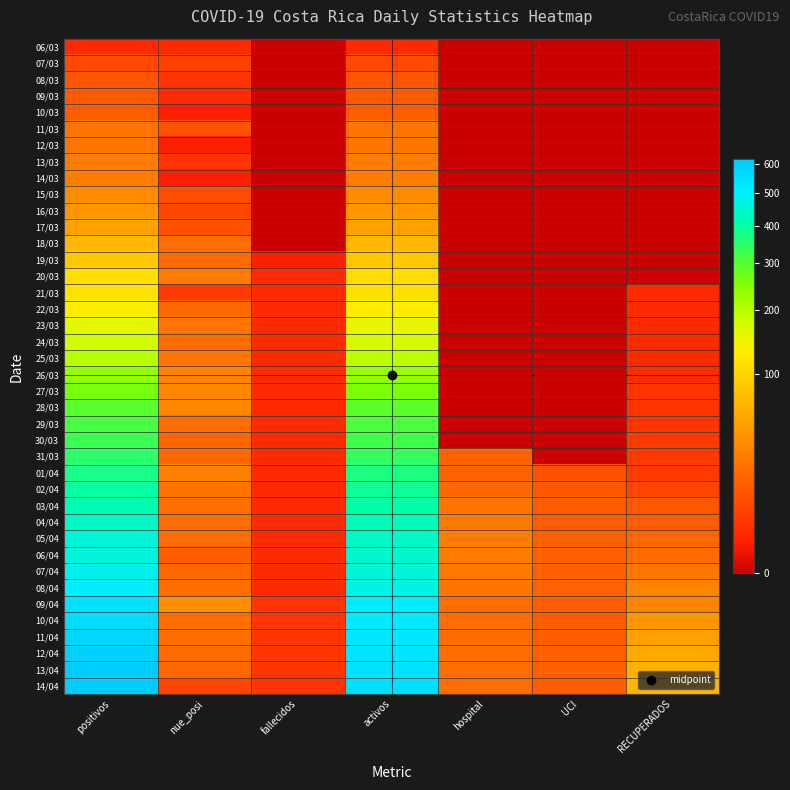

Reading right to left, extract all data points from this chart.

06/03: RECUPERADOS=0	UCI=0	hospital=0	activos=2	fallecidos=0	nue_posi=2	positivos=2
07/03: RECUPERADOS=0	UCI=0	hospital=0	activos=7	fallecidos=0	nue_posi=5	positivos=7
08/03: RECUPERADOS=0	UCI=0	hospital=0	activos=10	fallecidos=0	nue_posi=3	positivos=10
09/03: RECUPERADOS=0	UCI=0	hospital=0	activos=12	fallecidos=0	nue_posi=2	positivos=12
10/03: RECUPERADOS=0	UCI=0	hospital=0	activos=13	fallecidos=0	nue_posi=1	positivos=13
11/03: RECUPERADOS=0	UCI=0	hospital=0	activos=22	fallecidos=0	nue_posi=9	positivos=22
12/03: RECUPERADOS=0	UCI=0	hospital=0	activos=23	fallecidos=0	nue_posi=1	positivos=23
13/03: RECUPERADOS=0	UCI=0	hospital=0	activos=26	fallecidos=0	nue_posi=3	positivos=26
14/03: RECUPERADOS=0	UCI=0	hospital=0	activos=27	fallecidos=0	nue_posi=1	positivos=27
15/03: RECUPERADOS=0	UCI=0	hospital=0	activos=35	fallecidos=0	nue_posi=8	positivos=35
16/03: RECUPERADOS=0	UCI=0	hospital=0	activos=41	fallecidos=0	nue_posi=6	positivos=41
17/03: RECUPERADOS=0	UCI=0	hospital=0	activos=50	fallecidos=0	nue_posi=9	positivos=50
18/03: RECUPERADOS=0	UCI=0	hospital=0	activos=69	fallecidos=0	nue_posi=19	positivos=69
19/03: RECUPERADOS=0	UCI=0	hospital=0	activos=86	fallecidos=1	nue_posi=18	positivos=87
20/03: RECUPERADOS=0	UCI=0	hospital=0	activos=111	fallecidos=2	nue_posi=26	positivos=113
21/03: RECUPERADOS=2	UCI=0	hospital=0	activos=113	fallecidos=2	nue_posi=4	positivos=117
22/03: RECUPERADOS=2	UCI=0	hospital=0	activos=130	fallecidos=2	nue_posi=17	positivos=134
23/03: RECUPERADOS=2	UCI=0	hospital=0	activos=154	fallecidos=2	nue_posi=24	positivos=158
24/03: RECUPERADOS=2	UCI=0	hospital=0	activos=173	fallecidos=2	nue_posi=19	positivos=177
25/03: RECUPERADOS=2	UCI=0	hospital=0	activos=197	fallecidos=2	nue_posi=24	positivos=201
26/03: RECUPERADOS=2	UCI=0	hospital=0	activos=227	fallecidos=2	nue_posi=30	positivos=231
27/03: RECUPERADOS=3	UCI=0	hospital=0	activos=258	fallecidos=2	nue_posi=32	positivos=263
28/03: RECUPERADOS=3	UCI=0	hospital=0	activos=290	fallecidos=2	nue_posi=32	positivos=295
29/03: RECUPERADOS=3	UCI=0	hospital=0	activos=309	fallecidos=2	nue_posi=19	positivos=314
30/03: RECUPERADOS=4	UCI=0	hospital=0	activos=324	fallecidos=2	nue_posi=16	positivos=330
31/03: RECUPERADOS=4	UCI=0	hospital=15	activos=341	fallecidos=2	nue_posi=17	positivos=347
01/04: RECUPERADOS=4	UCI=9	hospital=15	activos=369	fallecidos=2	nue_posi=28	positivos=375
02/04: RECUPERADOS=6	UCI=11	hospital=17	activos=388	fallecidos=2	nue_posi=21	positivos=396
03/04: RECUPERADOS=11	UCI=13	hospital=23	activos=403	fallecidos=2	nue_posi=20	positivos=416
04/04: RECUPERADOS=13	UCI=13	hospital=25	activos=420	fallecidos=2	nue_posi=19	positivos=435
05/04: RECUPERADOS=16	UCI=14	hospital=26	activos=436	fallecidos=2	nue_posi=19	positivos=454
06/04: RECUPERADOS=18	UCI=14	hospital=26	activos=447	fallecidos=2	nue_posi=13	positivos=467
07/04: RECUPERADOS=24	UCI=14	hospital=25	activos=457	fallecidos=2	nue_posi=16	positivos=483
08/04: RECUPERADOS=29	UCI=15	hospital=23	activos=471	fallecidos=2	nue_posi=19	positivos=502
09/04: RECUPERADOS=30	UCI=13	hospital=19	activos=506	fallecidos=3	nue_posi=37	positivos=539
10/04: RECUPERADOS=42	UCI=13	hospital=20	activos=513	fallecidos=3	nue_posi=19	positivos=558
11/04: RECUPERADOS=49	UCI=13	hospital=18	activos=525	fallecidos=3	nue_posi=19	positivos=577
12/04: RECUPERADOS=56	UCI=14	hospital=19	activos=536	fallecidos=3	nue_posi=18	positivos=595
13/04: RECUPERADOS=62	UCI=14	hospital=20	activos=547	fallecidos=3	nue_posi=17	positivos=612
14/04: RECUPERADOS=66	UCI=13	hospital=19	activos=549	fallecidos=3	nue_posi=6	positivos=618